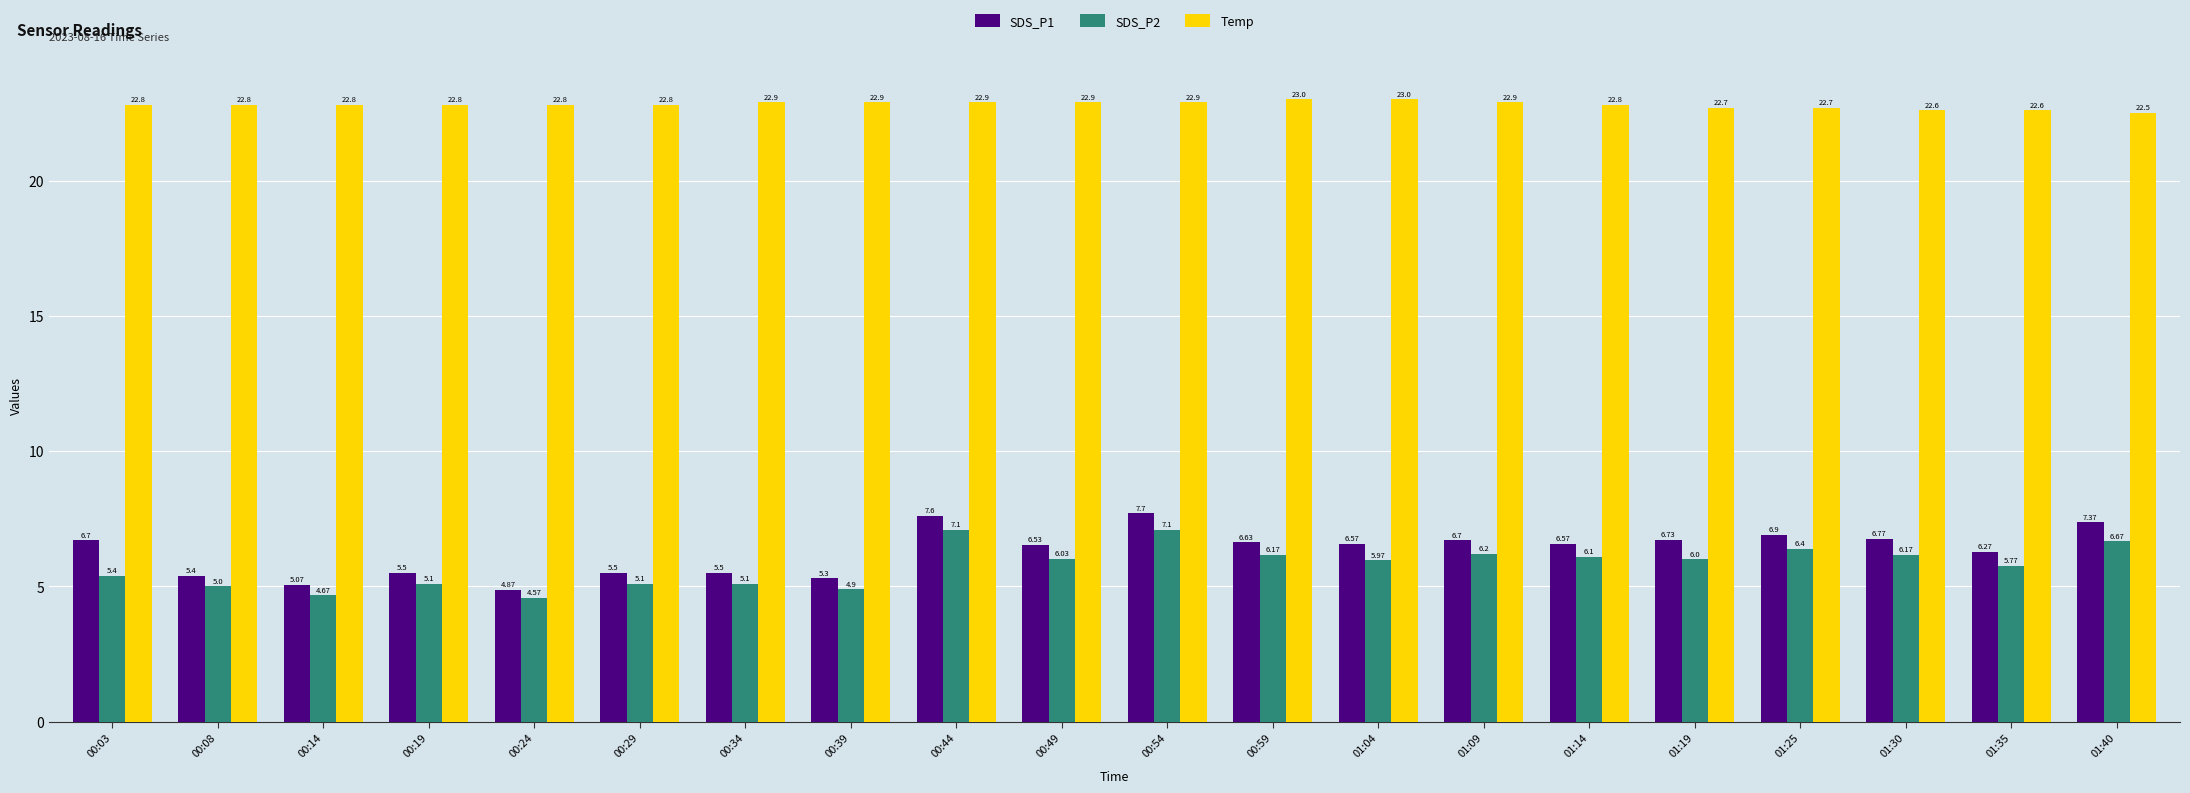

What is the sum of the Temp values at 01:30 and 00:24?

45.4